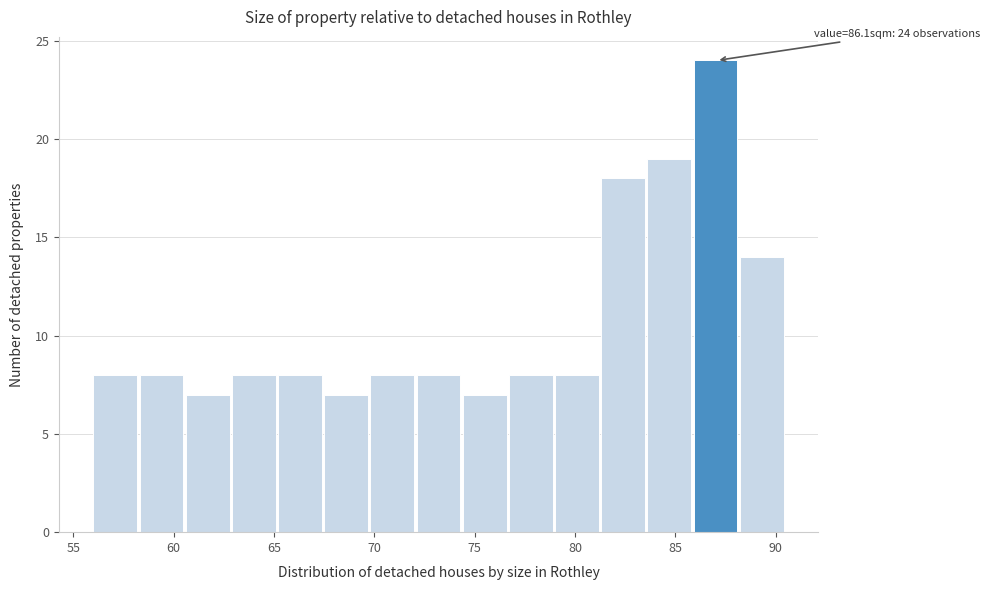

Over which range of the x-axis is the bar tallest?

85.9 to 88.2